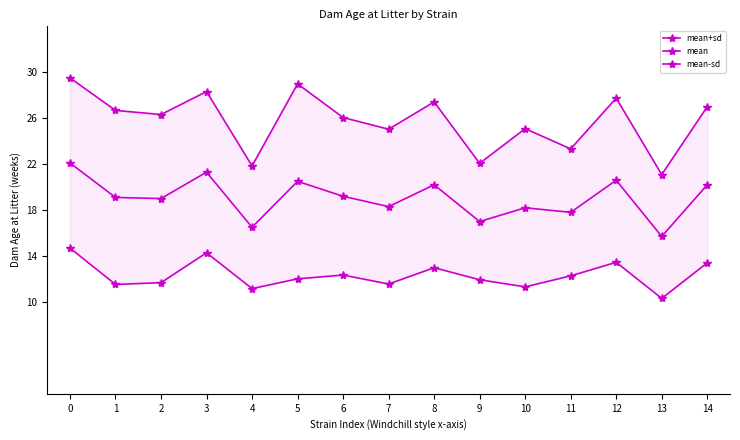

In mean, how many points are higher than both neighbors (excluding endpoints)?

5